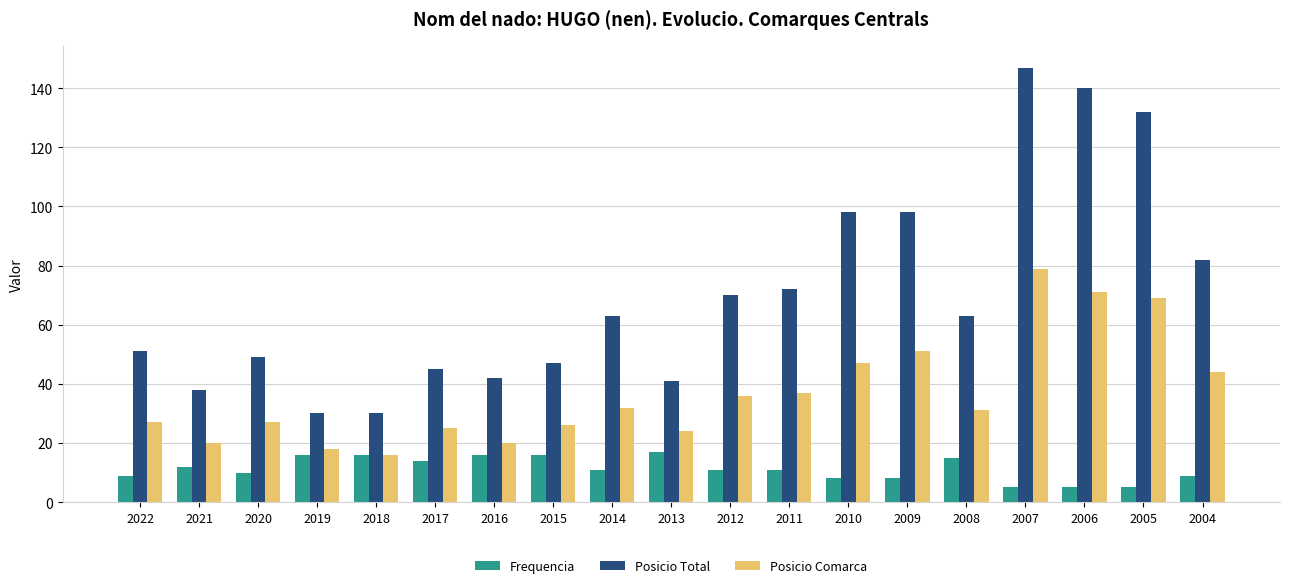

At which category does the chart reach its peak across all series?

2007